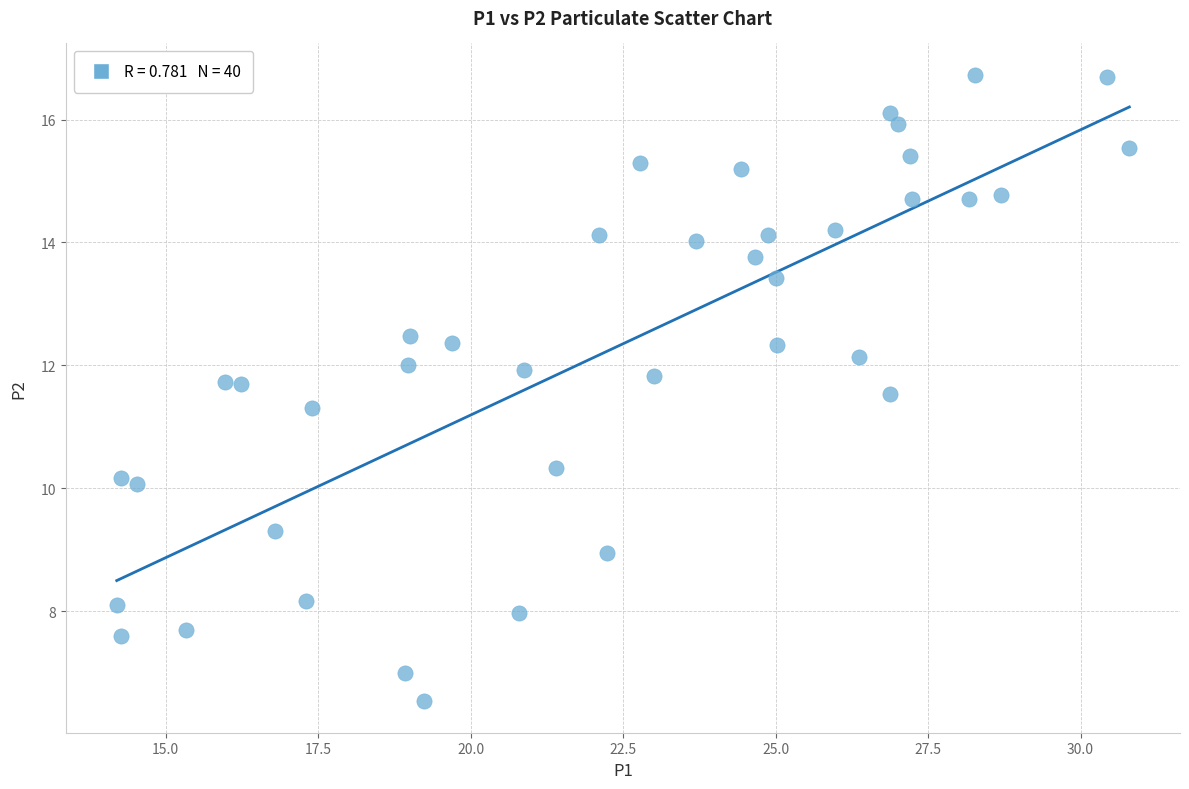

What Y value in the scatter plot is closest to 11?

11.3